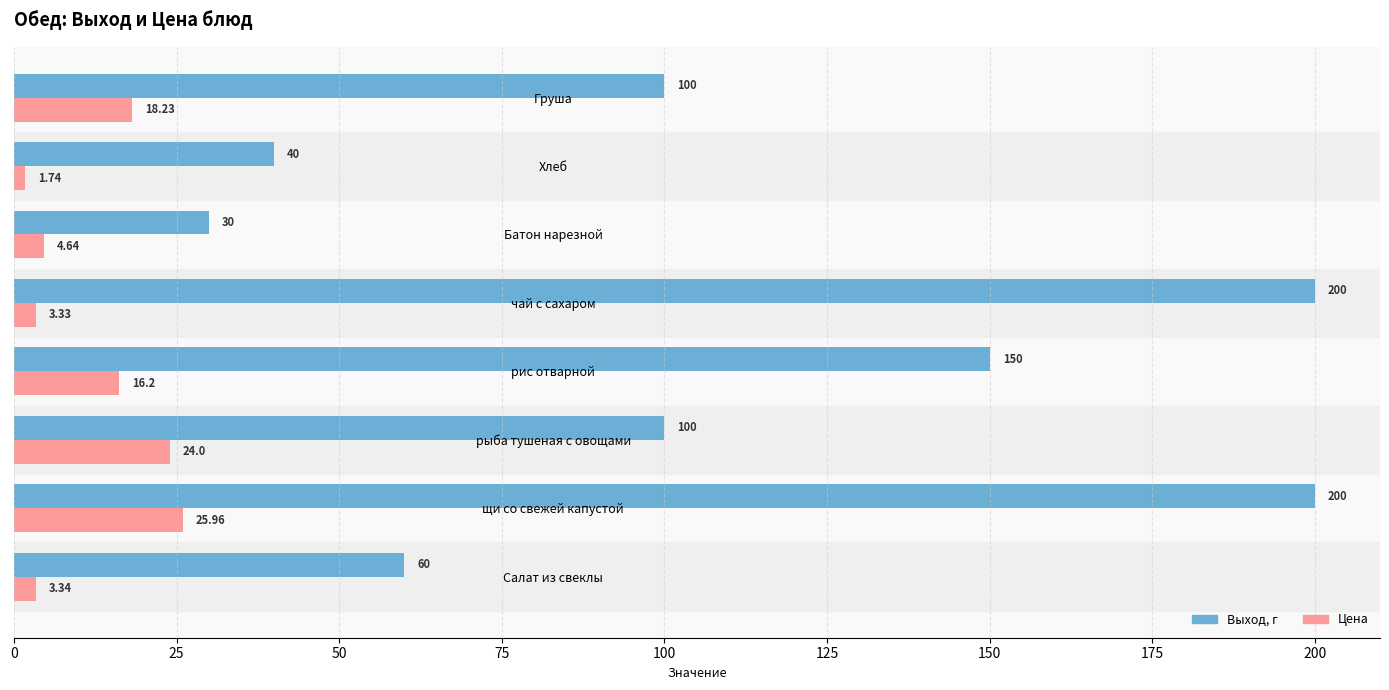

Which series has the largest range (max minus min)?

Выход, г